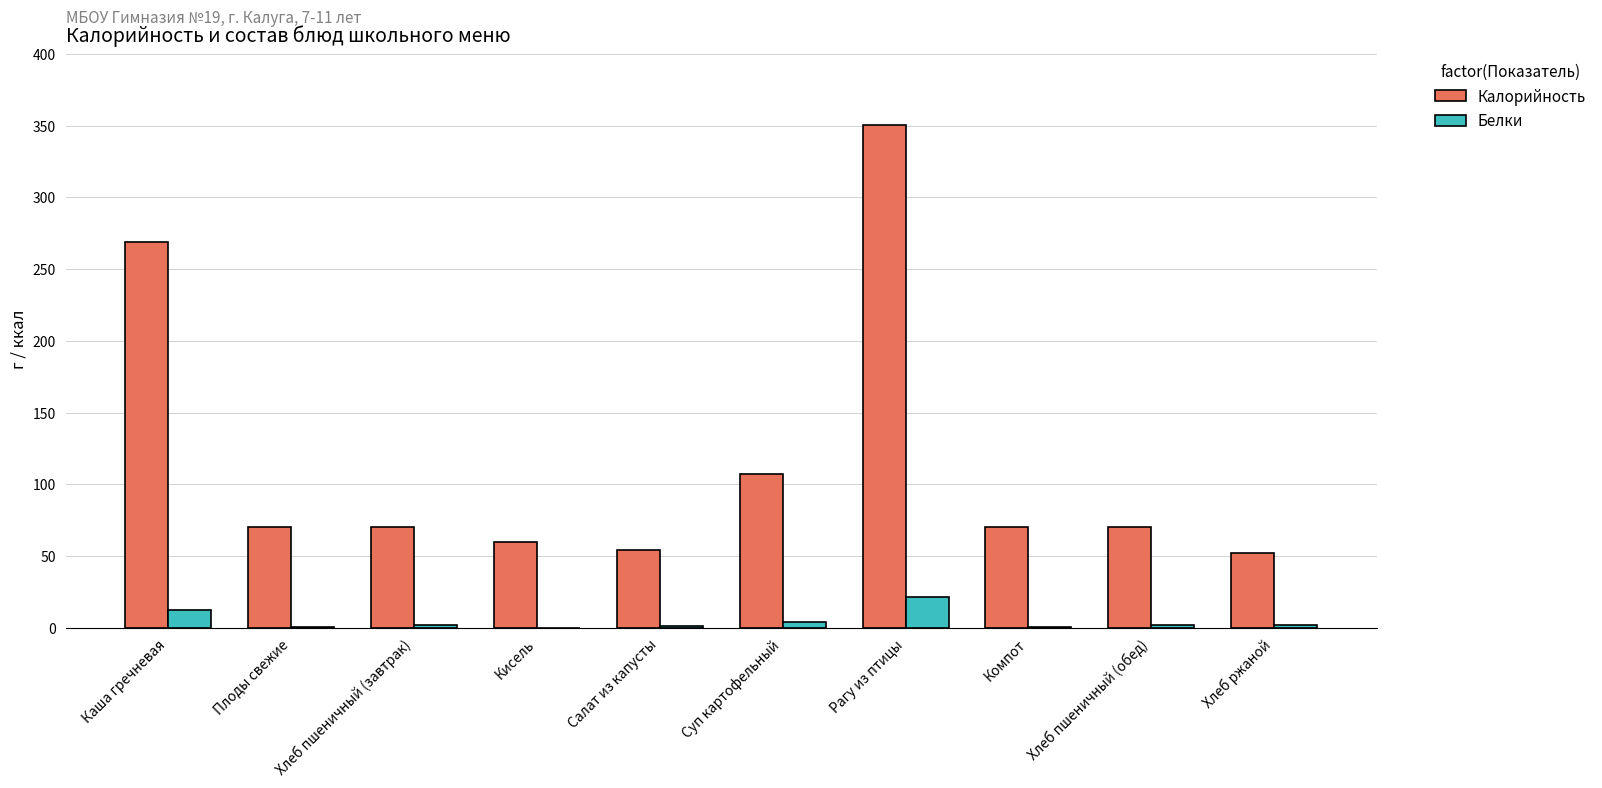

What is the difference between the Белки values at Салат из капусты and Плоды свежие?

0.3